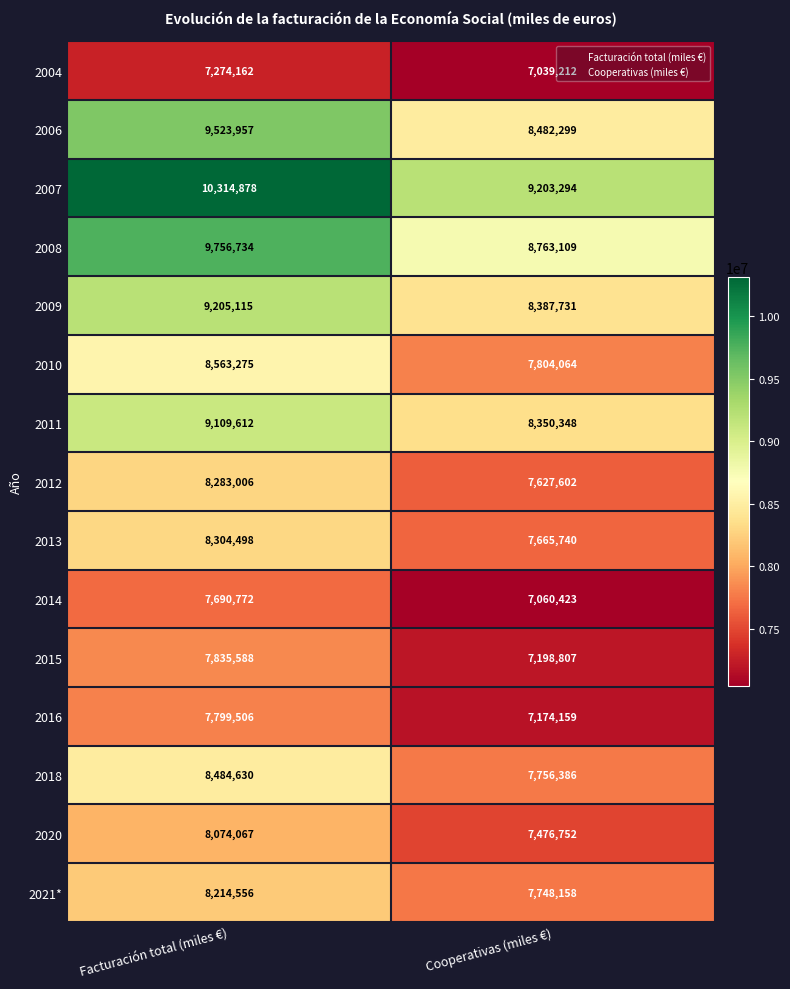

What is the difference between the highest and lowest values at Cooperativas (miles €)?

2164082